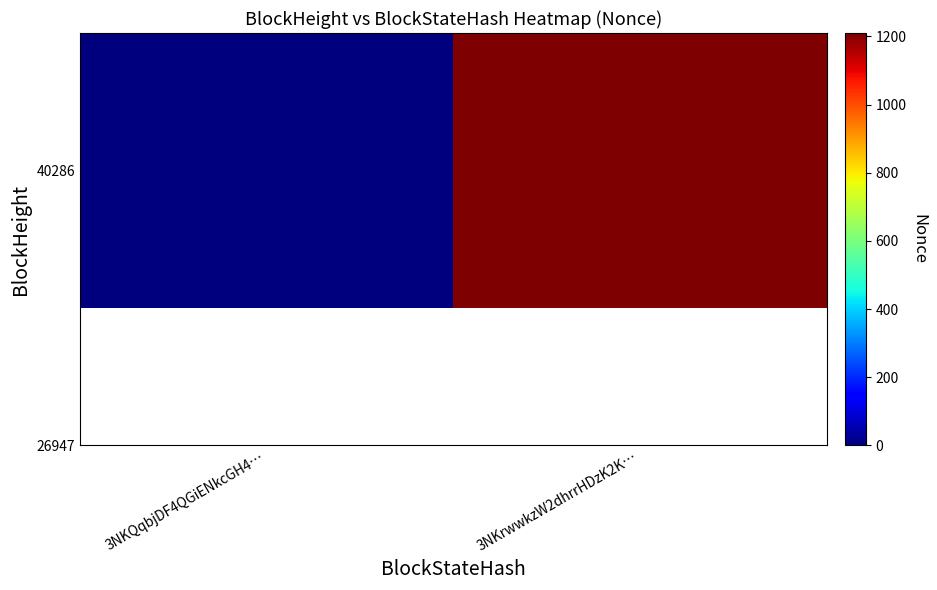

What is the average value?

605